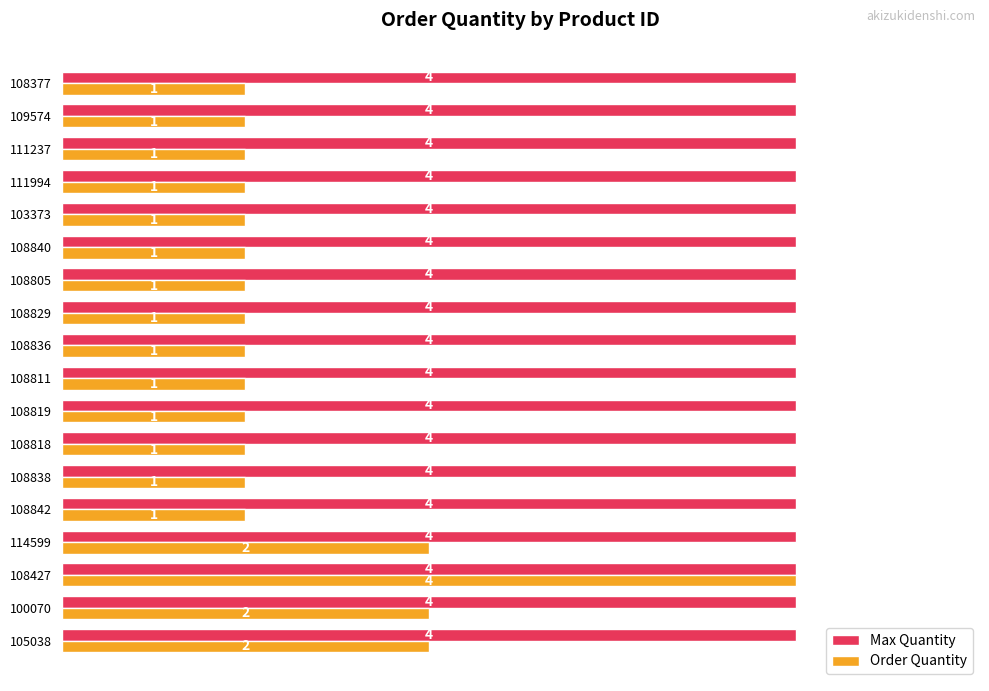

Rank the series by their average value, from lowest to highest.

Order Quantity, Max Quantity